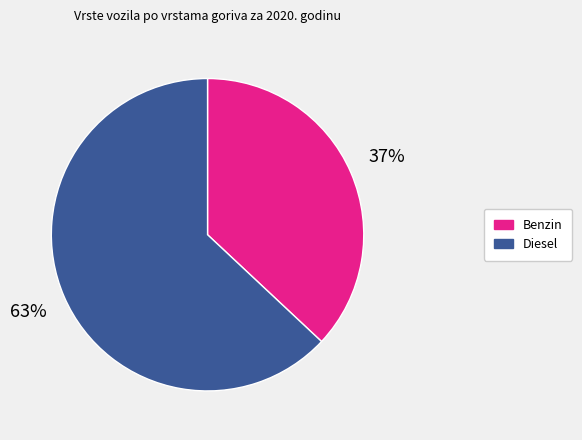

To the nearest percent, what is the difference between the largest and smallest slice percentages?

26%